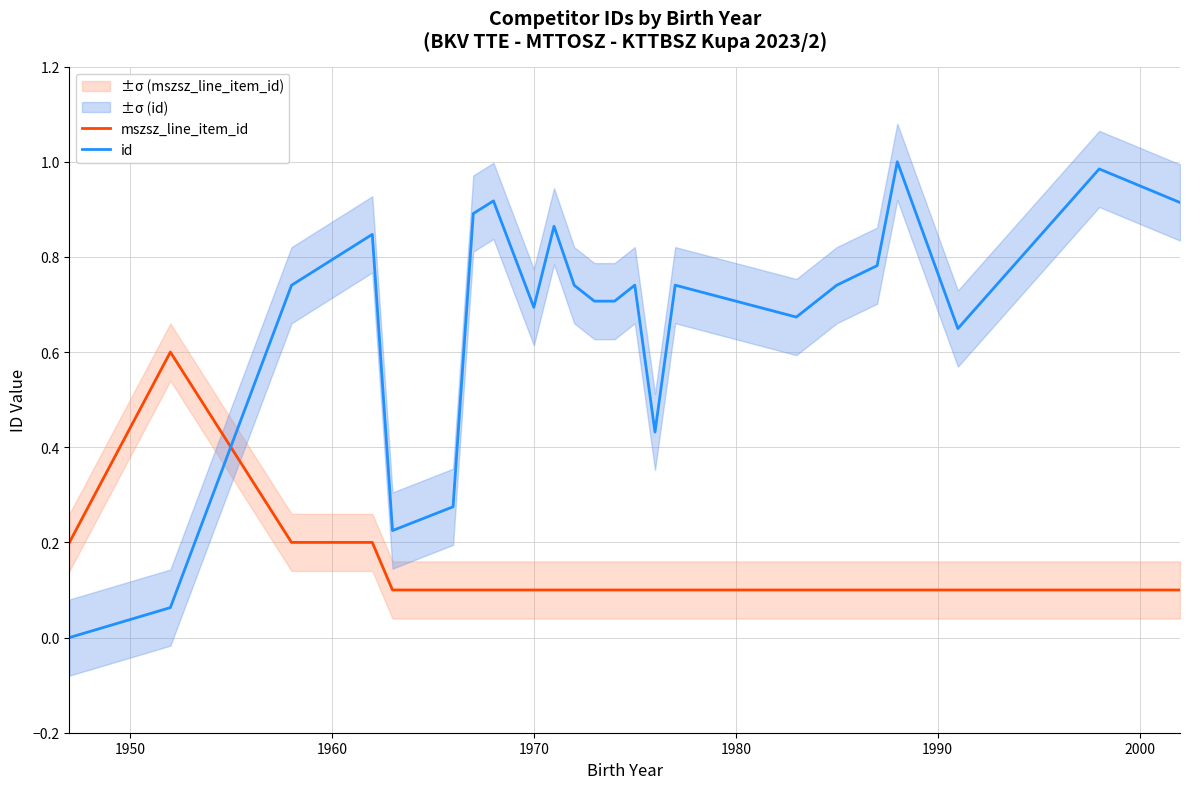

How many times do mszsz_line_item_id and id cross each other?

1